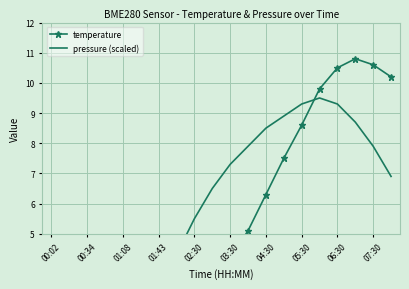

How many values in the temperature series exceed 4?

10